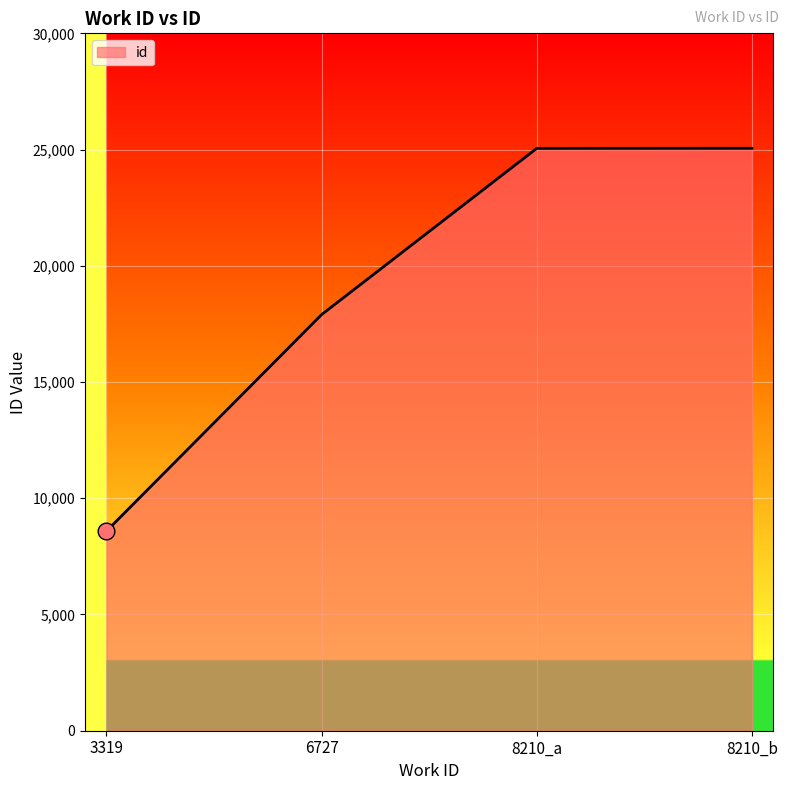

True or false: the data shows 25052 at 8210_a.

True